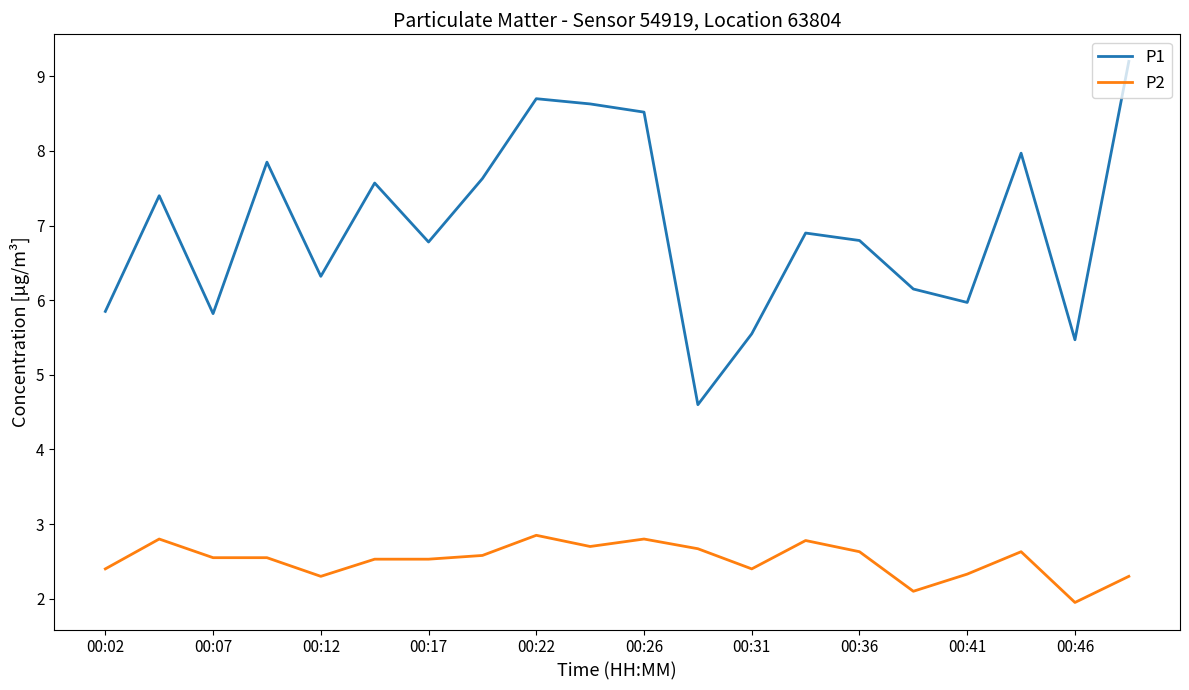

True or false: P1 and P2 intersect in this chart.

False